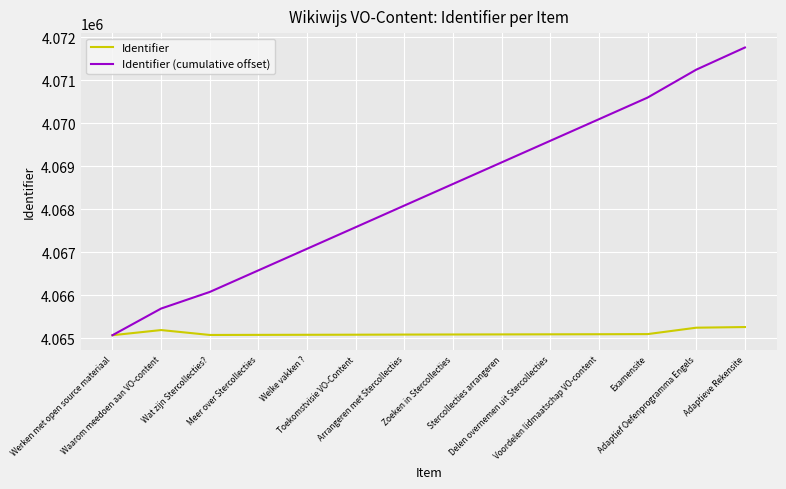

What is the highest value of the Identifier (cumulative offset) series?

4071760